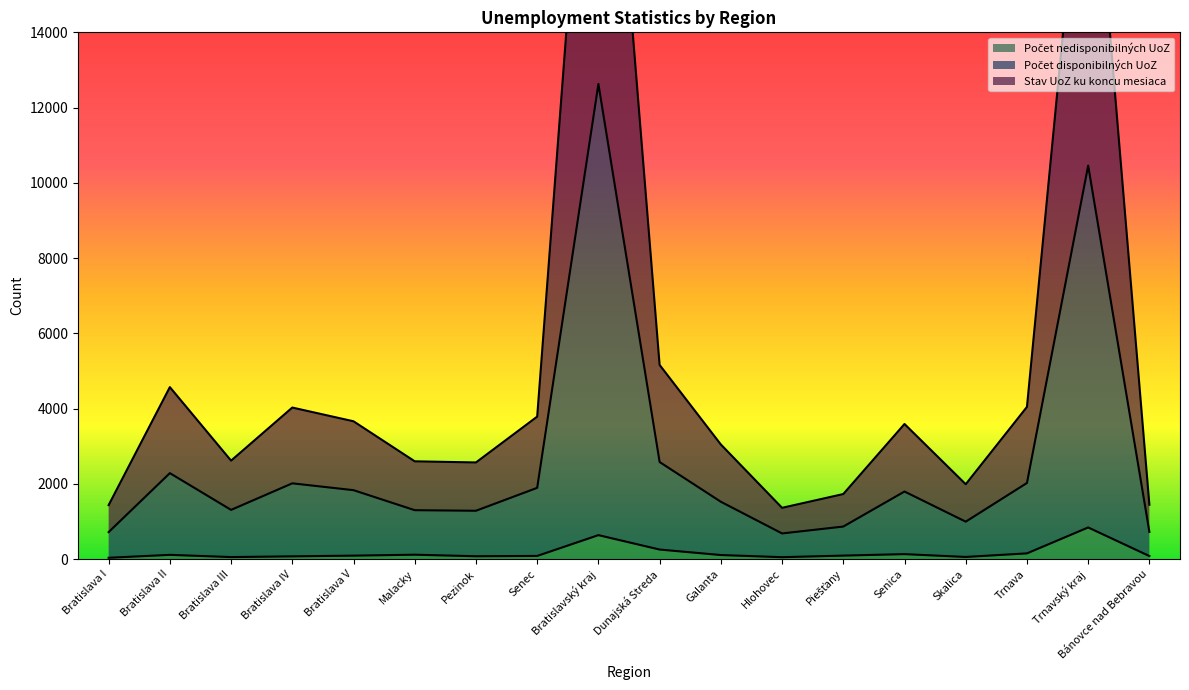

Reading left to right, what are all the values shown in this chart?

Stav UoZ ku koncu mesiaca: 1434	4570	2616	4027	3662	2598	2568	3786	25261	5160	3046	1362	1728	3590	1989	4044	20919	1444
Počet disponibilných UoZ: 717	2284	1307	2013	1831	1299	1284	1893	12628	2579	1523	681	864	1795	994	2022	10458	722
Počet nedisponibilných UoZ: 34	112	53	72	91	116	75	83	636	253	107	50	92	131	56	151	840	80